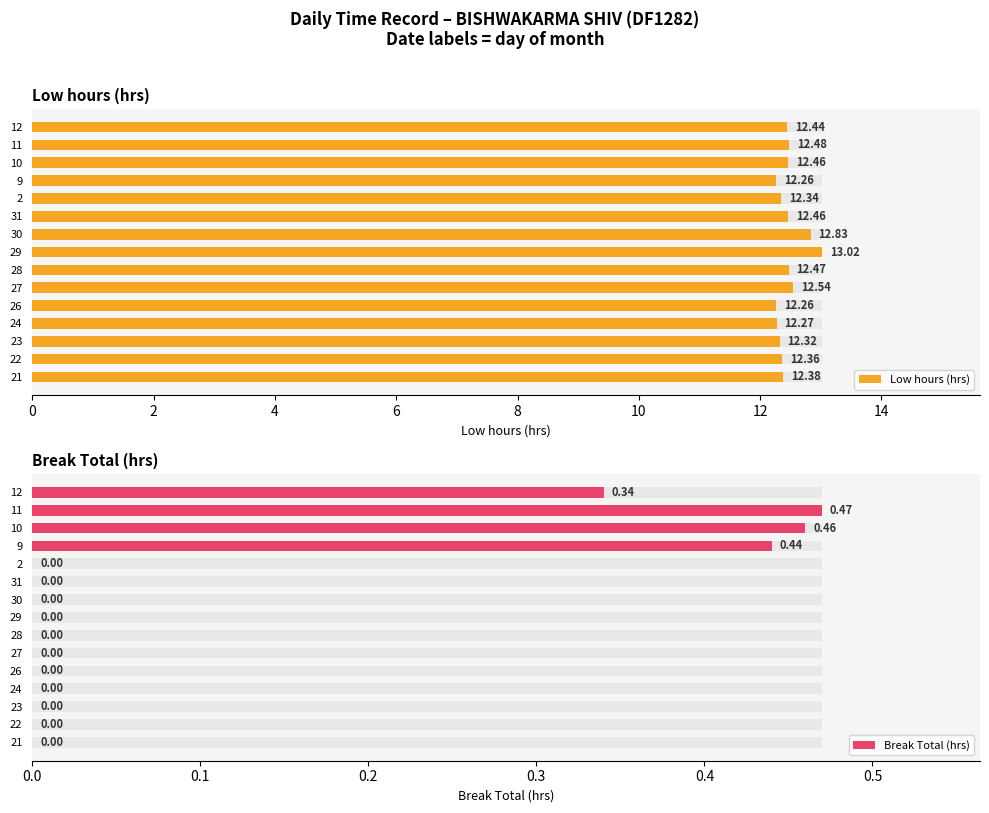

How many bars are there in total?

30